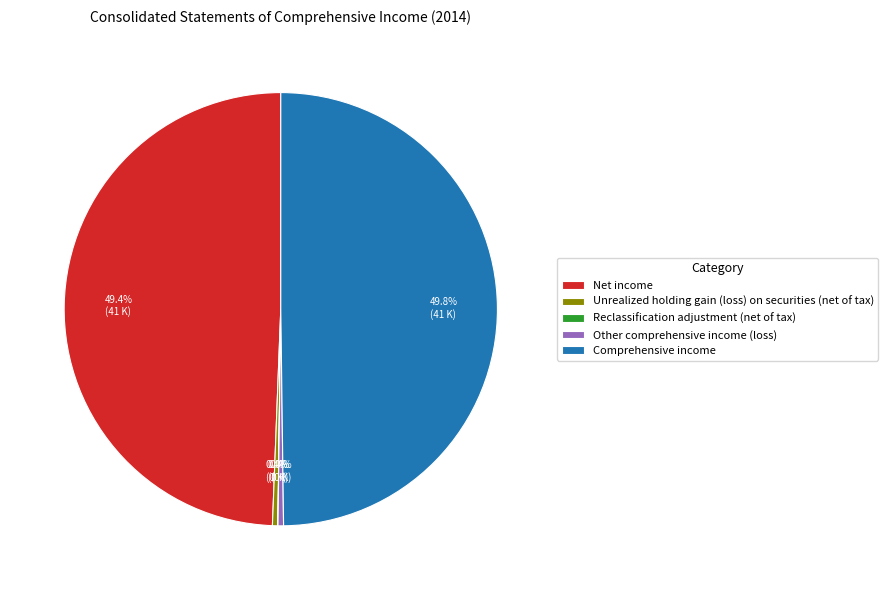

To the nearest percent, what portion does Comprehensive income represent?

50%